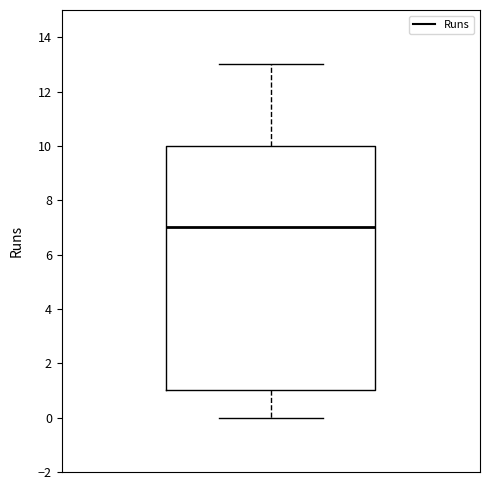

Read this box plot against the y-axis: the position of the median line, the range covered by the box, and the ends of both whiskers. The values are not printed on the chart, so give them approximately, as read against the axis.

median 7, box 1 to 10, whiskers 0 to 13